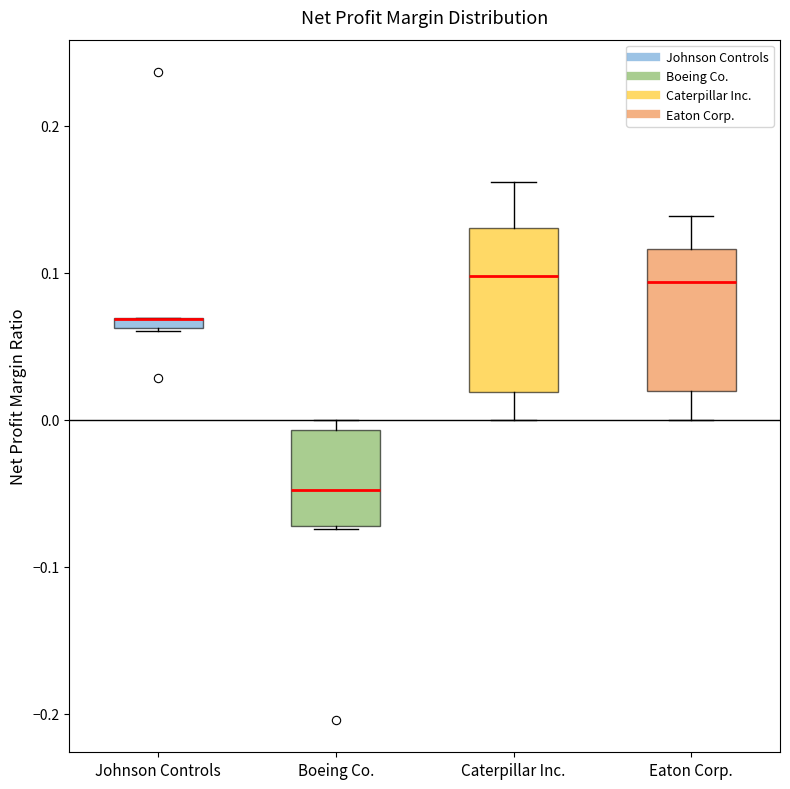

Where does the lower whisker of the box for Caterpillar Inc. end on the y-axis? The values are not printed on the chart, so give them approximately, as read against the axis.

0.00